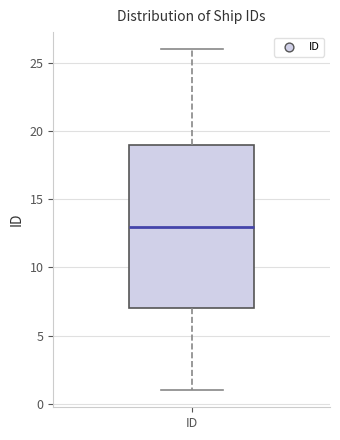

Where is the upper edge of the box for ID on the y-axis? The values are not printed on the chart, so give them approximately, as read against the axis.

19